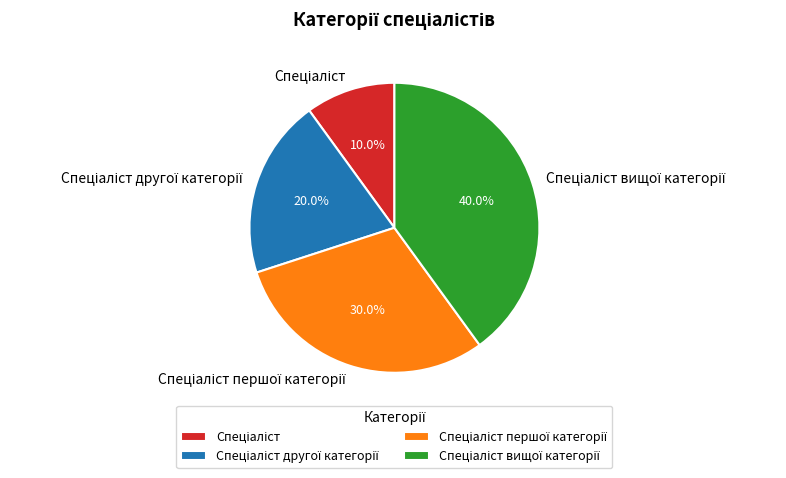

How many segments does this pie chart have?

4